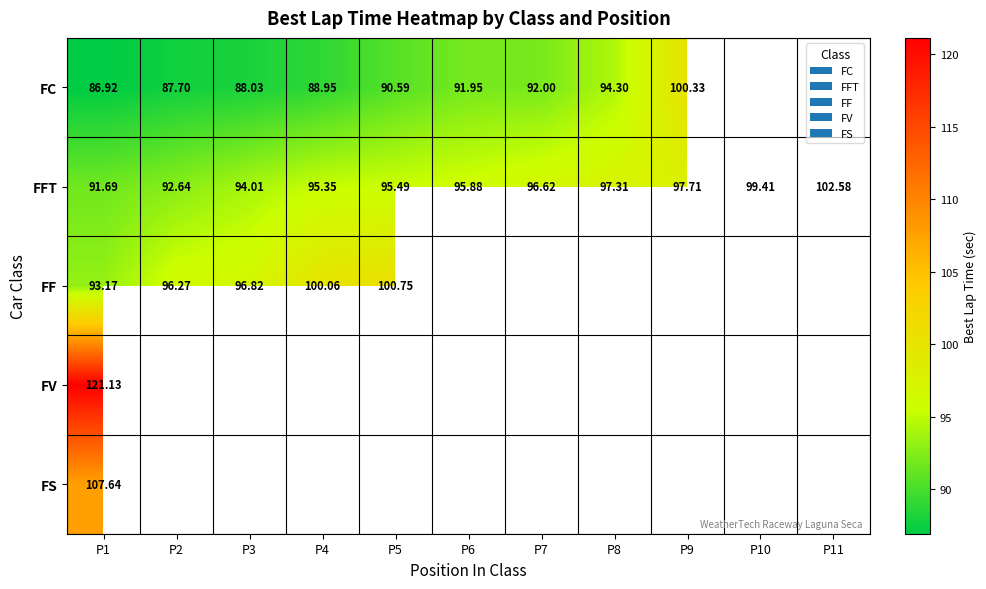

List the labels in order of FC value, smallest first.

P1, P2, P3, P4, P5, P6, P7, P8, P9, P10, P11